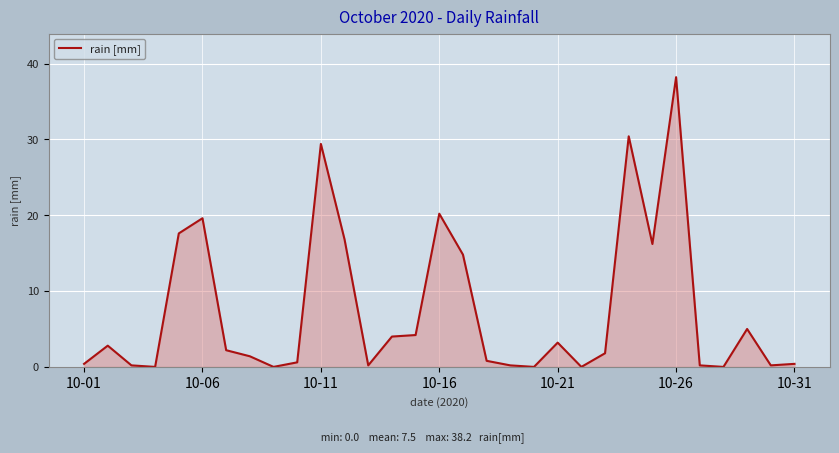

What is the greatest value displayed?

38.2